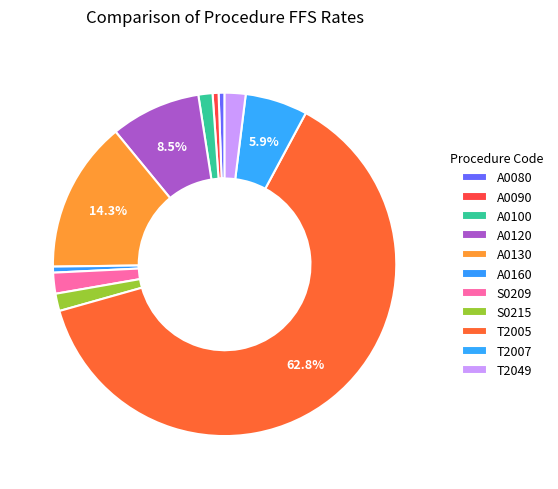

Is the sum of A0160 and T2049 greater than half?

No